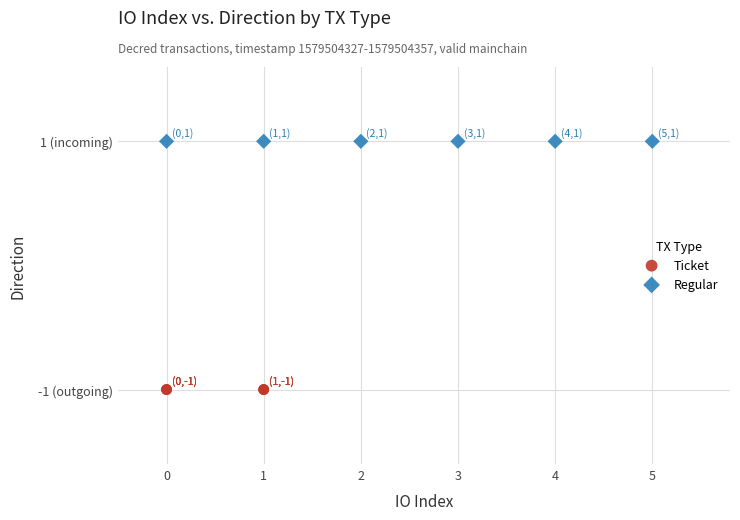

What are all the series names shown in the legend?

Ticket, Regular